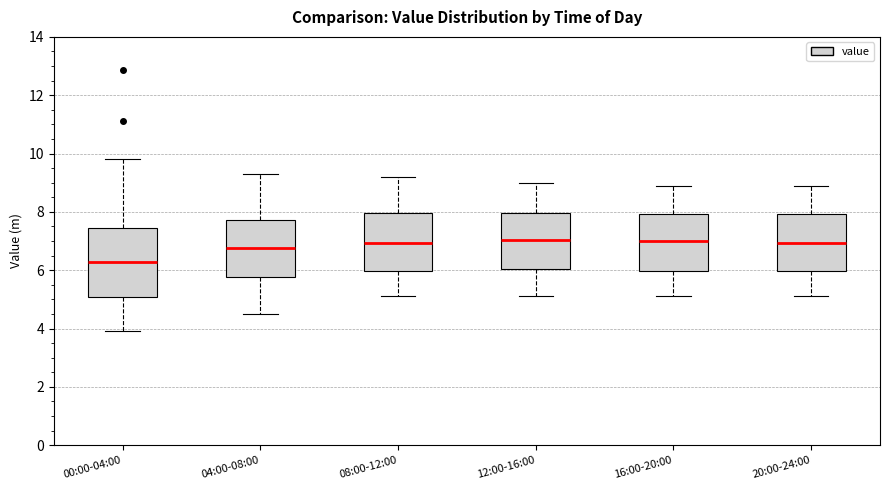

Reading left to right, transcribe this box plot: for each box, give where its median line is, the range the box spans, and where its two whiskers end, as read against the y-axis. The values are not printed on the chart, so give them approximately, as read against the axis.

00:00-04:00: median 6.2, box 5.0 to 7.4, whiskers 4.0 to 9.8
04:00-08:00: median 6.8, box 5.8 to 7.8, whiskers 4.6 to 9.4
08:00-12:00: median 7.0, box 6.0 to 8.0, whiskers 5.2 to 9.2
12:00-16:00: median 7.0, box 6.0 to 8.0, whiskers 5.2 to 9.0
16:00-20:00: median 7.0, box 6.0 to 8.0, whiskers 5.2 to 9.0
20:00-24:00: median 7.0, box 6.0 to 8.0, whiskers 5.2 to 9.0